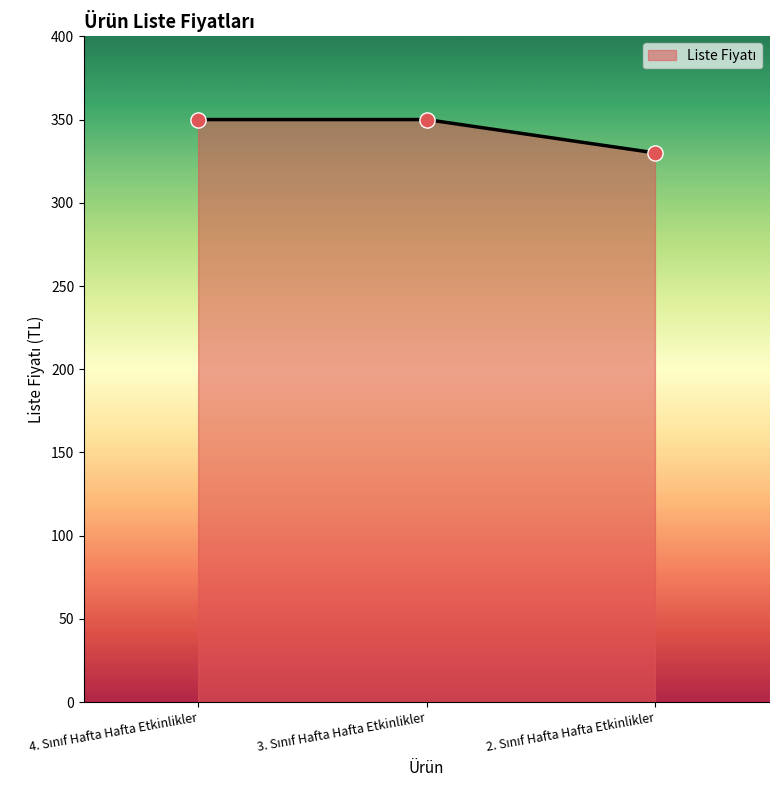

What is the difference between the second highest and minimum values?

20